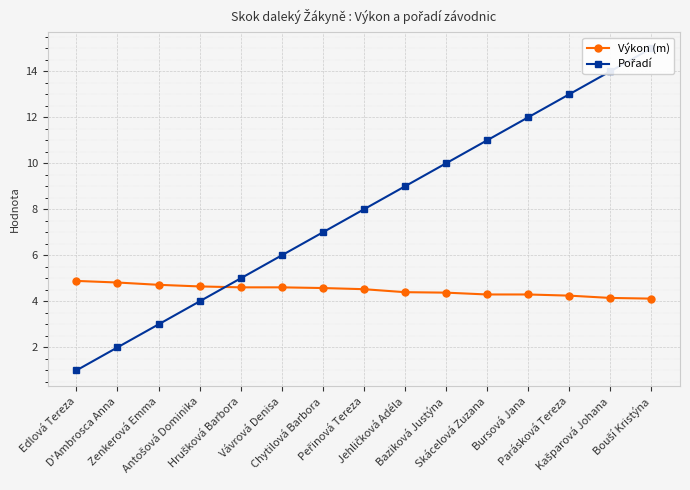

True or false: Pořadí has more than 1 interior local peaks.

False